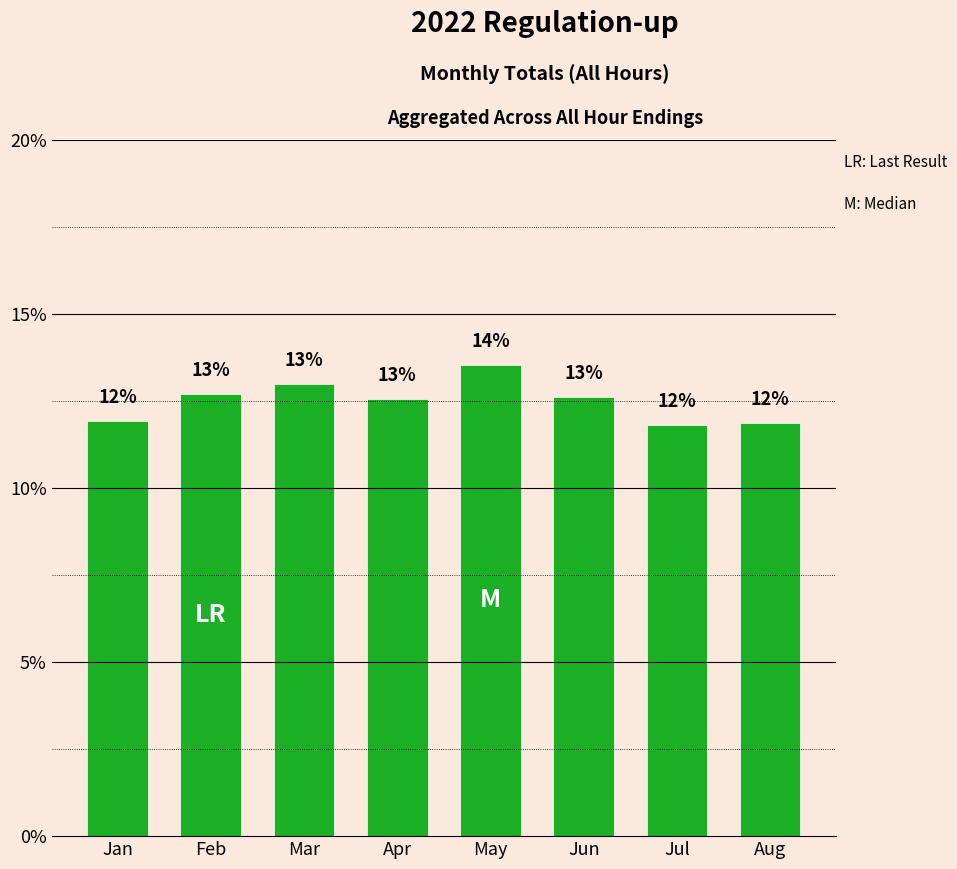

Is it true that the value at Jul is 11.8?

True